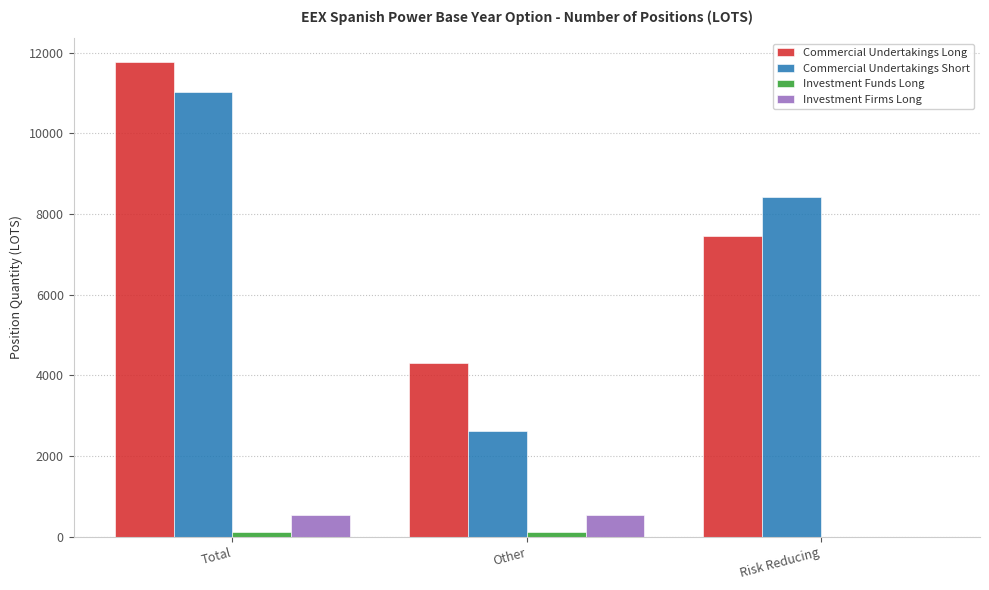

The value of Commercial Undertakings Long at Risk Reducing is 4147.8. True or false?

False